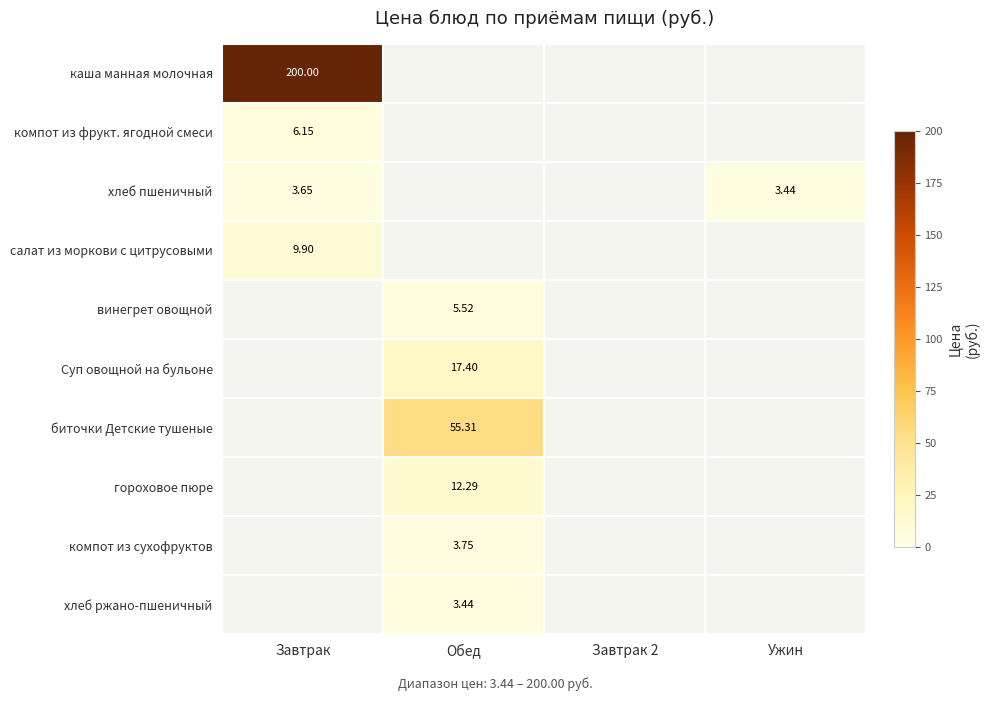

Is the value of хлеб ржано-пшеничный at Завтрак 2 greater than the value of гороховое пюре at Завтрак?

No